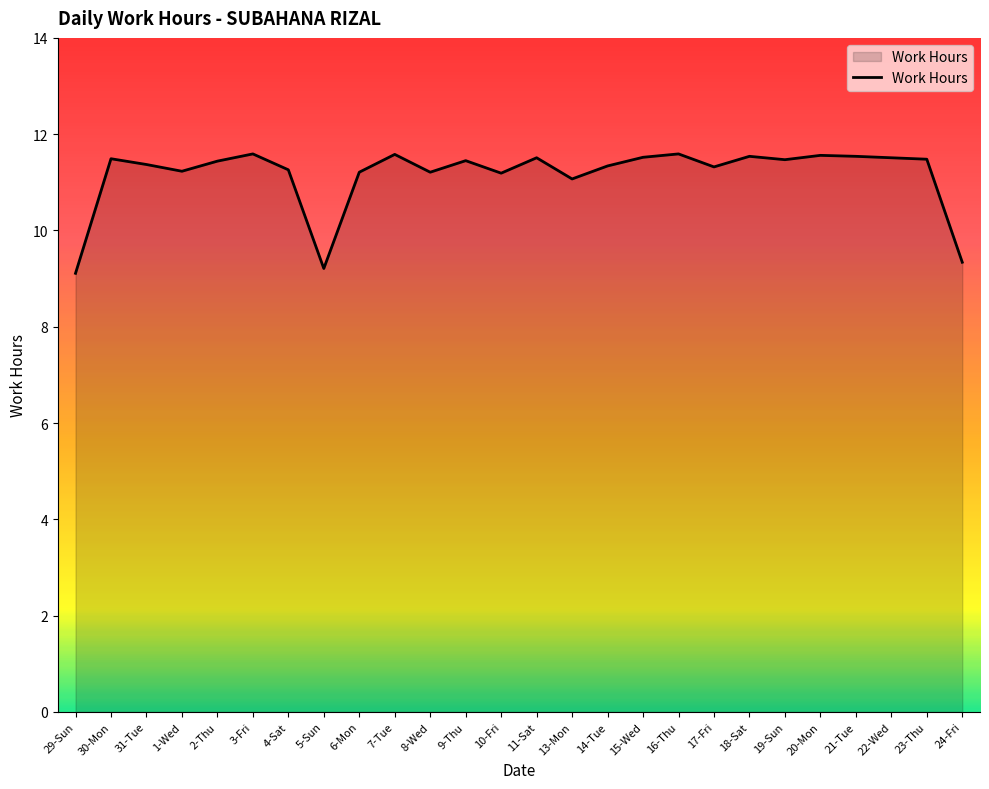

At which label is the value closest to 10?

24-Fri